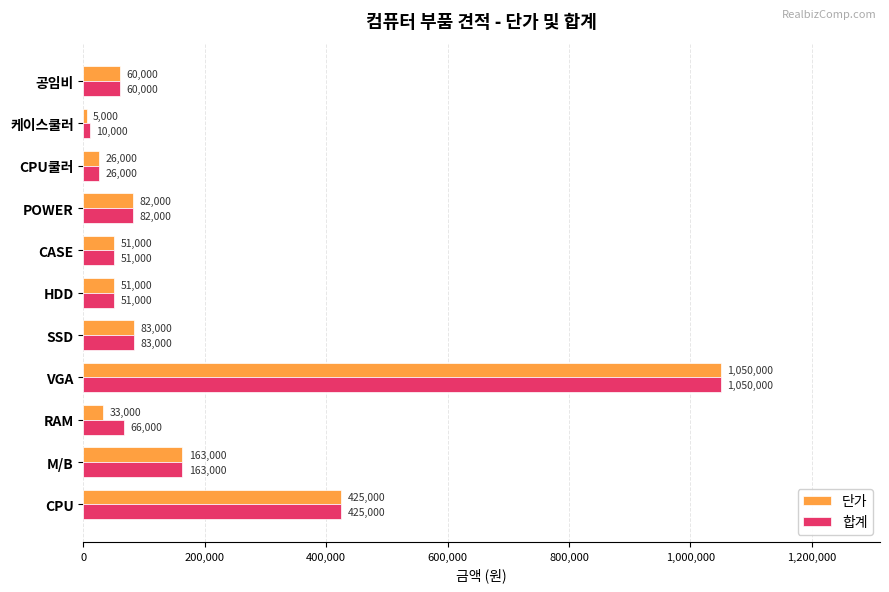

Which series has the widest spread of values?

단가